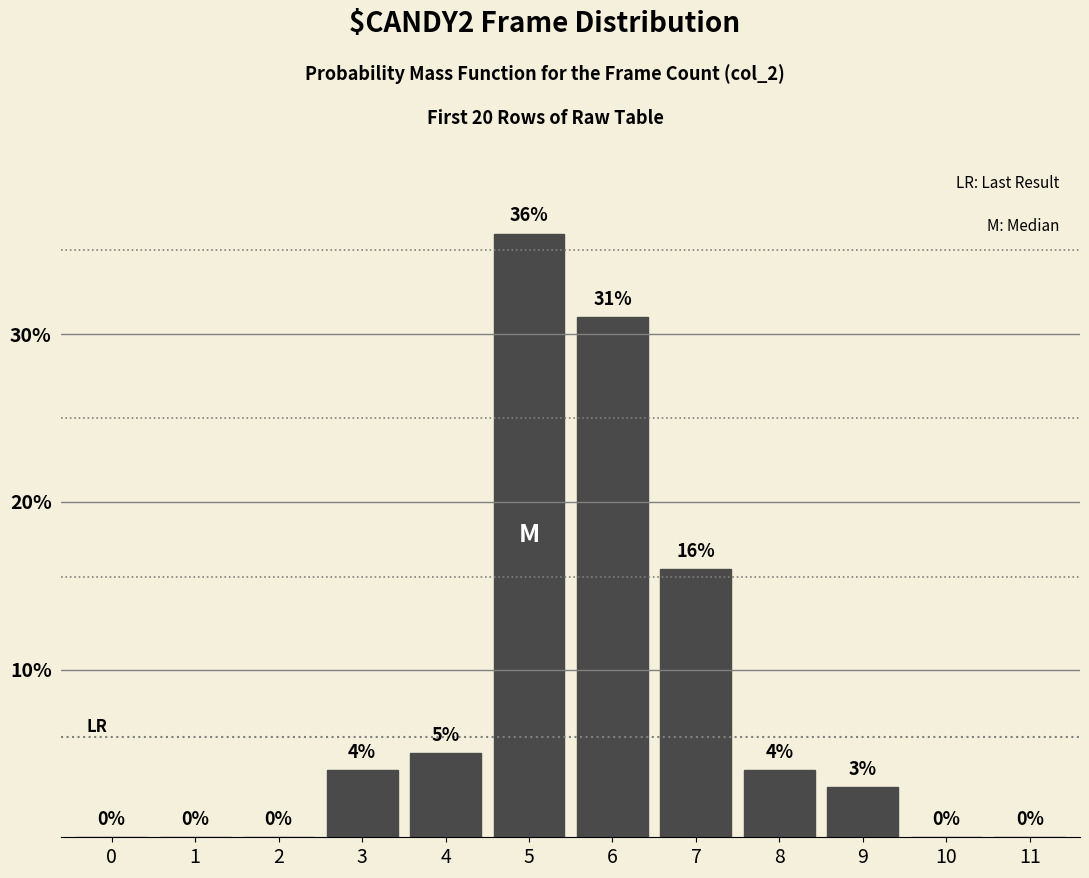

Reading left to right, transcribe all the data shown in this chart.

0=0	1=0	2=0	3=4	4=5	5=36	6=31	7=16	8=4	9=3	10=0	11=0